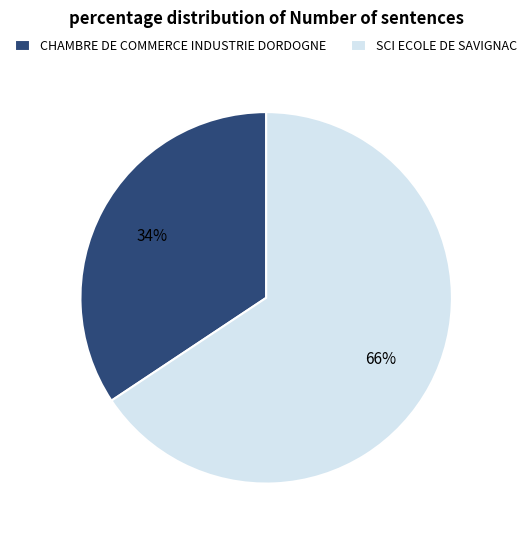

Does any single category account for the majority?

Yes